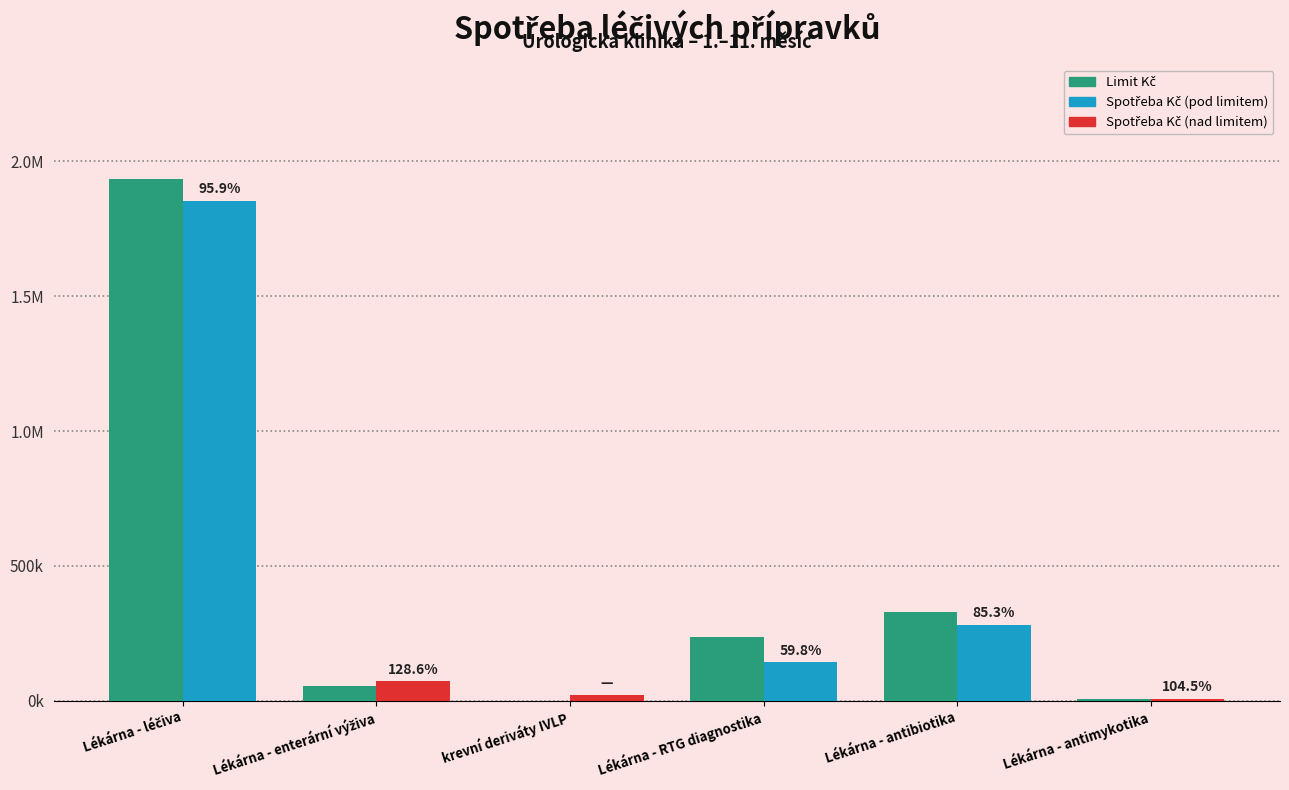

True or false: Limit Kč has a value of 2878.1 at Lékárna - antimykotika.

False